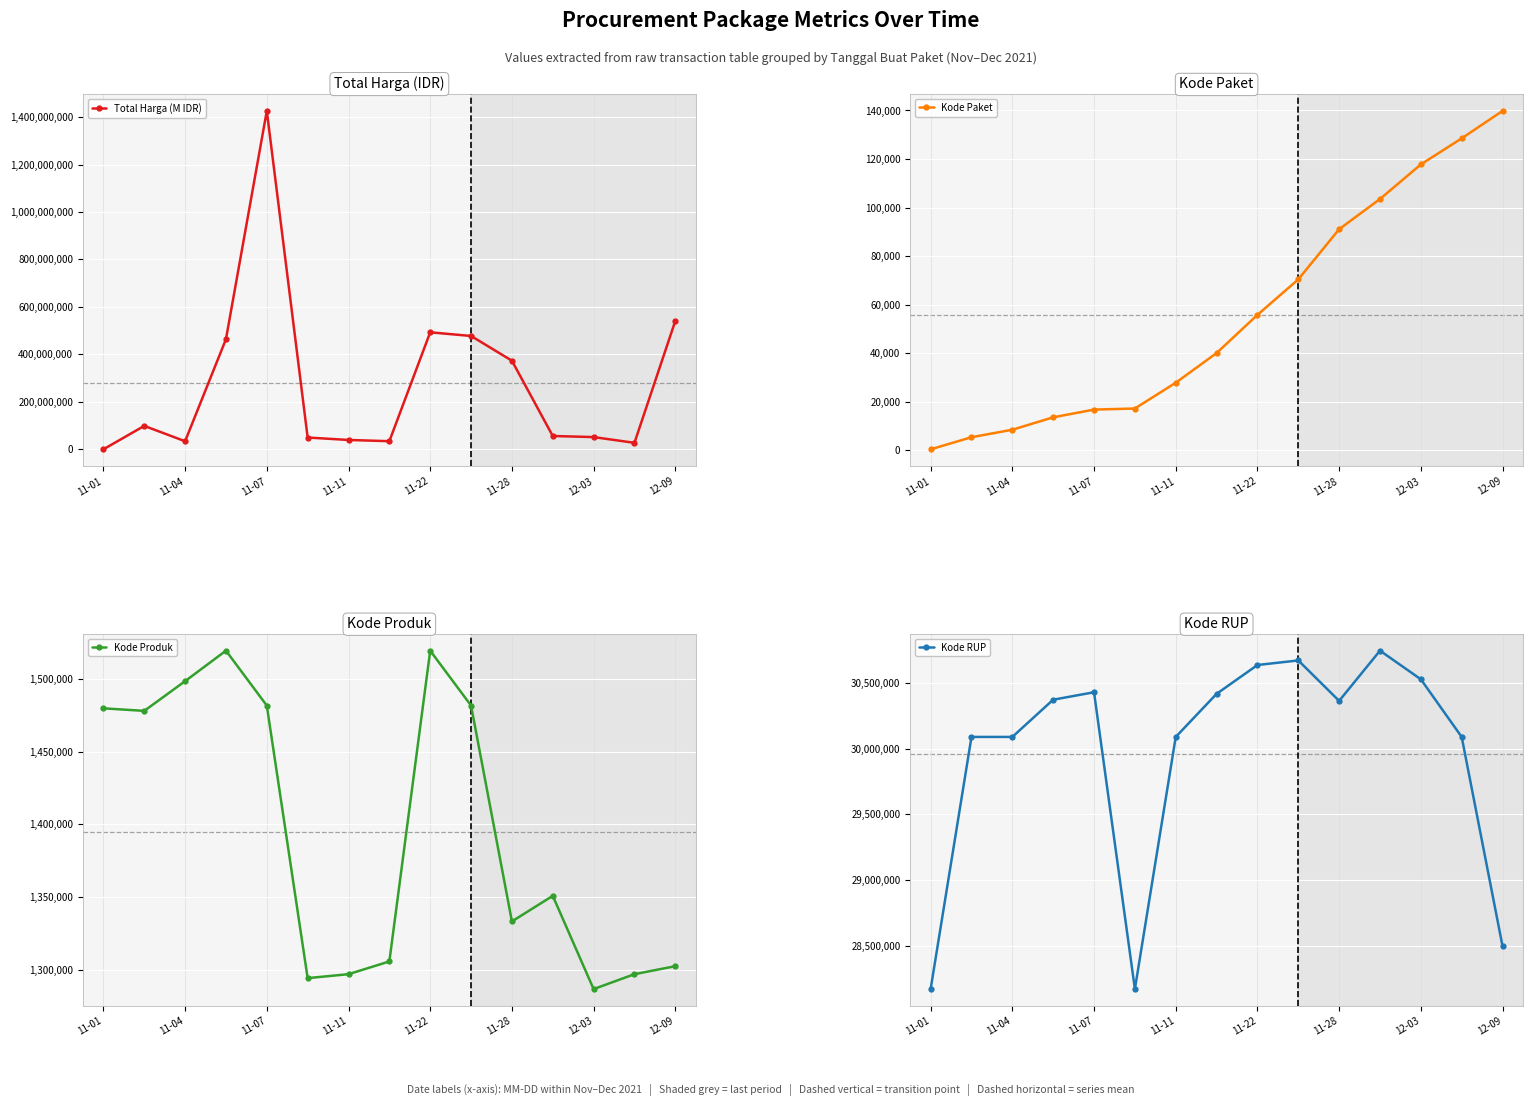

True or false: Kode Paket has more than 2 points higher than both neighbors.

False